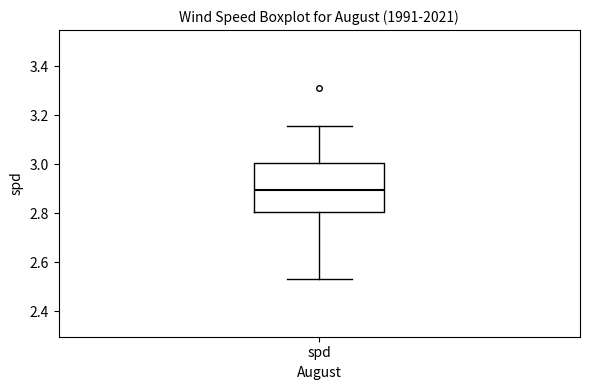

Transcribe this box plot: give where the median line is, the range the box spans, and where the two whiskers end, as read against the y-axis. The values are not printed on the chart, so give them approximately, as read against the axis.

median 2.90, box 2.80 to 3.00, whiskers 2.54 to 3.16